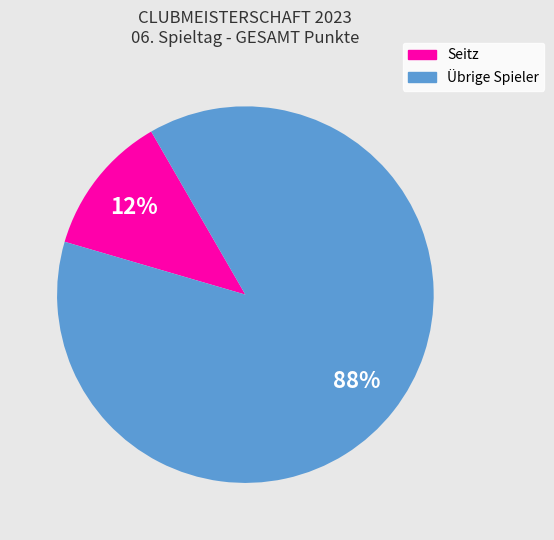

To the nearest percent, what is the average slice percentage?

50%